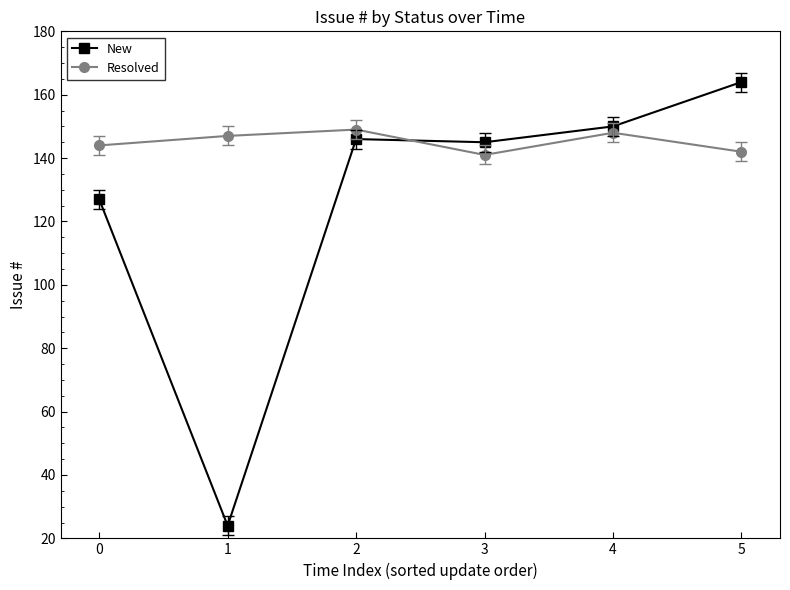

Is it true that Resolved equals 216 at 1?

False